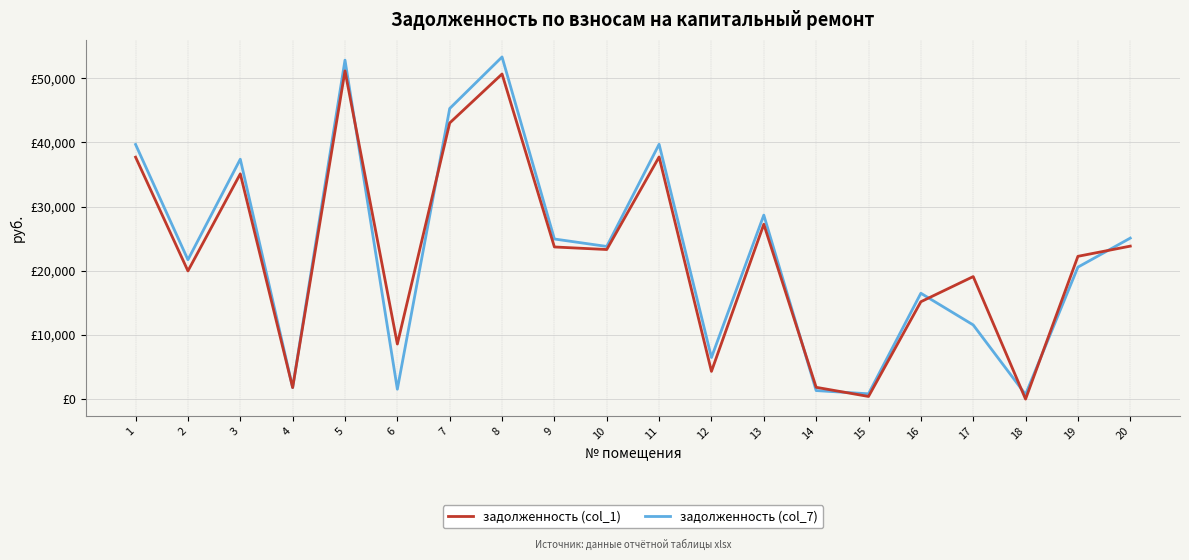

The value of задолженность (col_1) at 18 is 0.0. True or false?

True